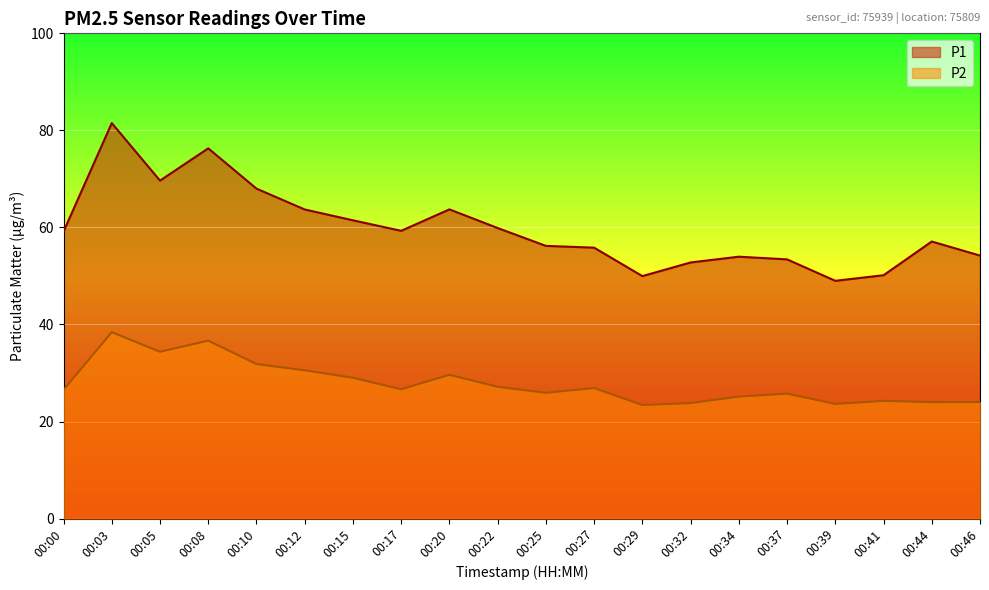

The P2 series shows 19.8 at 00:20. True or false?

False